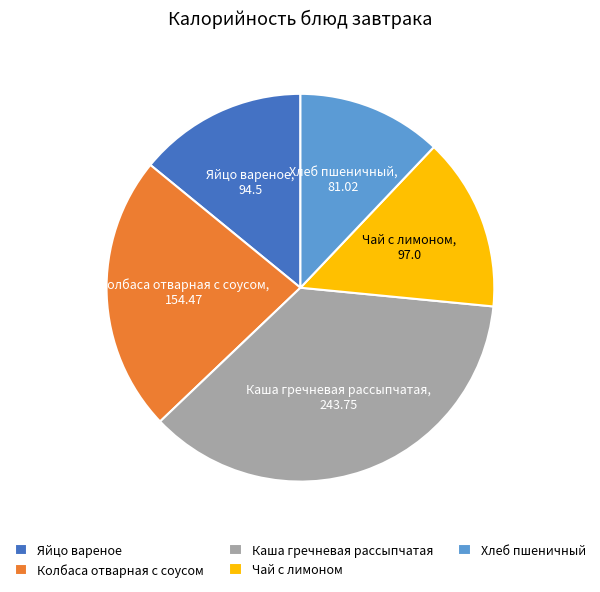

Do Каша гречневая рассыпчатая and Хлеб пшеничный together represent more than half of the pie?

No